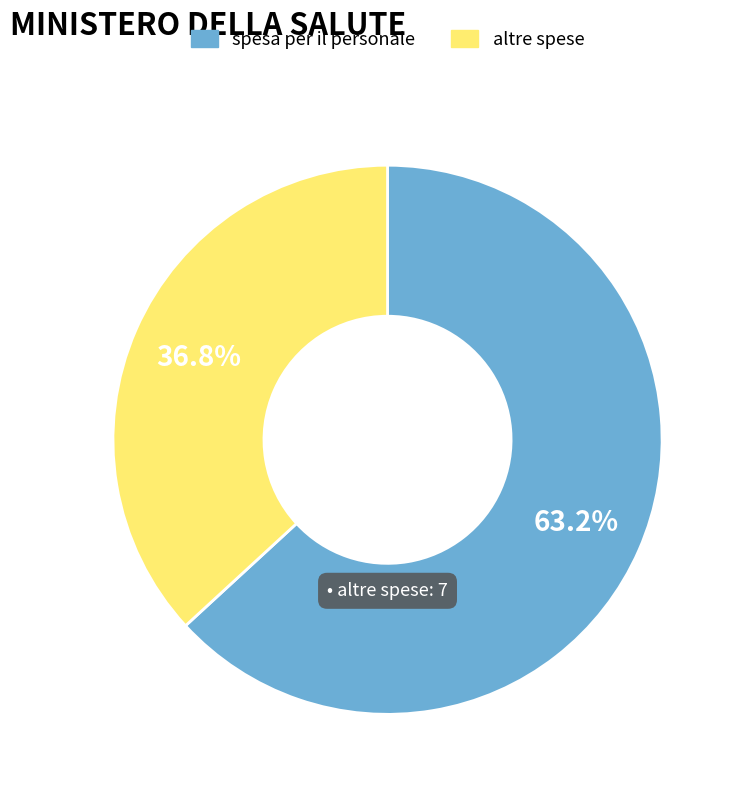

Approximately how many times larger is the value at spesa per il personale compared to altre spese?

1.7